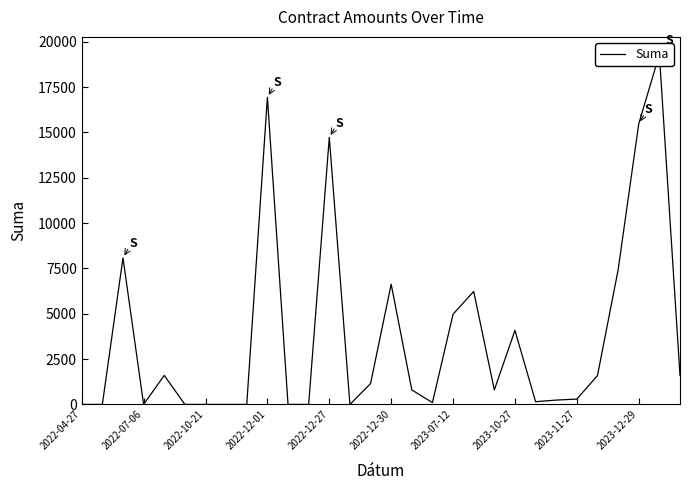

Count the number of values greater than 800.

14